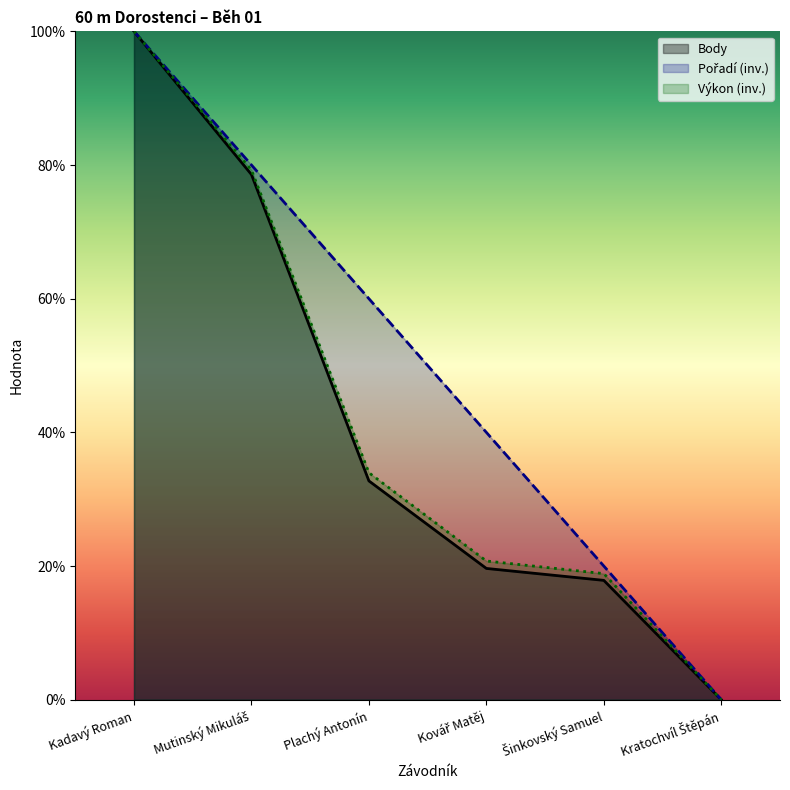

Reading right to left, what are all the values shown in this chart?

Pořadí: 0.0	20.0	40.0	60.0	80.0	100.0
Body: 0.0	17.9	19.6	32.7	78.6	100.0
Výkon: 0.0	18.9	20.8	34.0	79.2	100.0